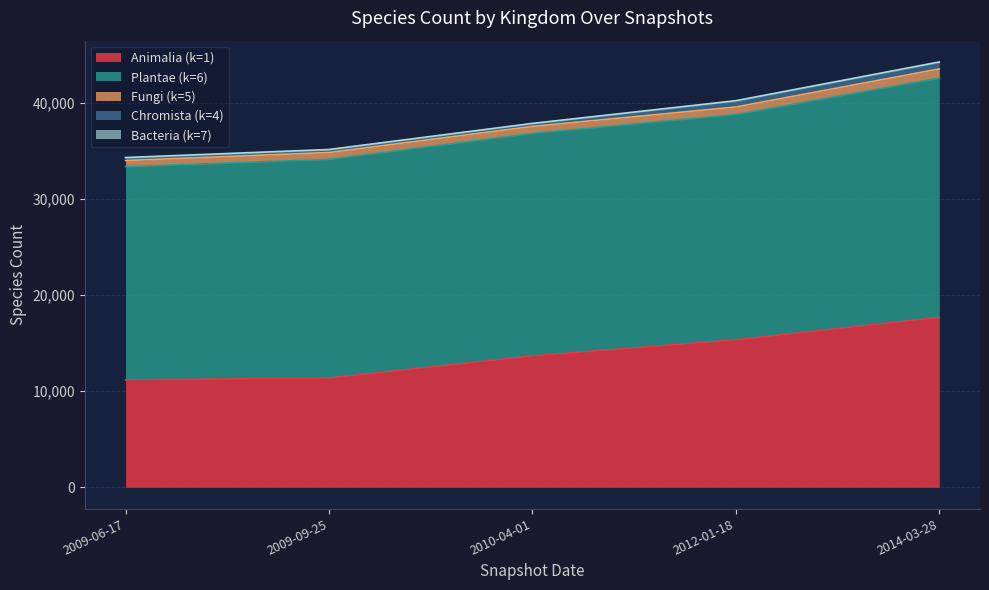

Read the Chromista (k=4) value at 2009-09-25, to the nearest 5.

255